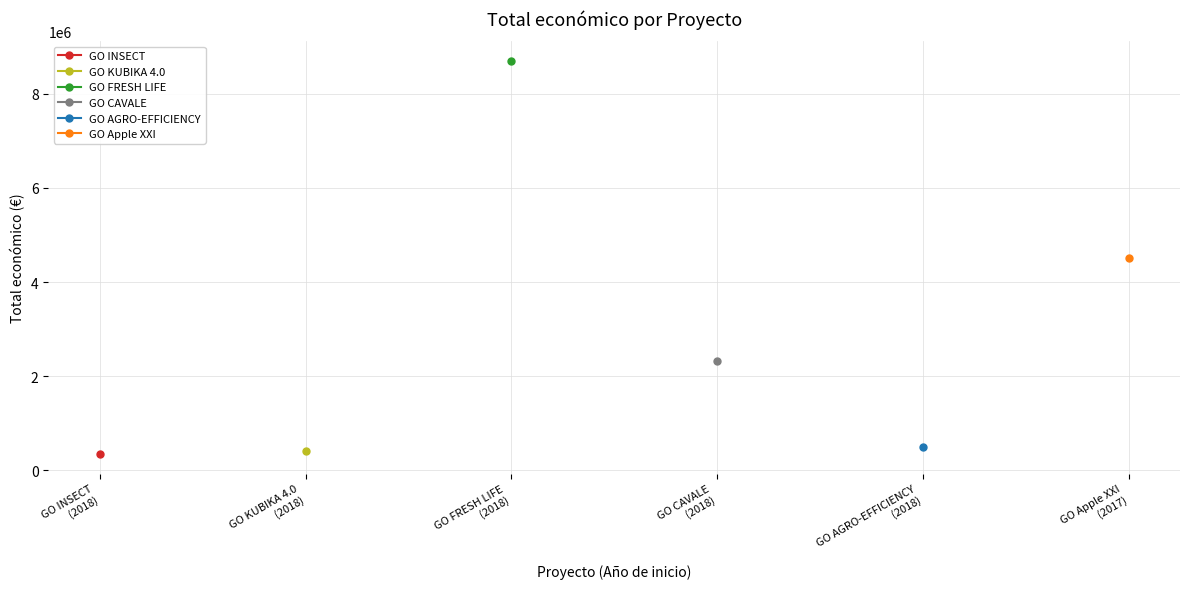

Approximately how many times larger is the value at 2017 compared to 2018?

0.5